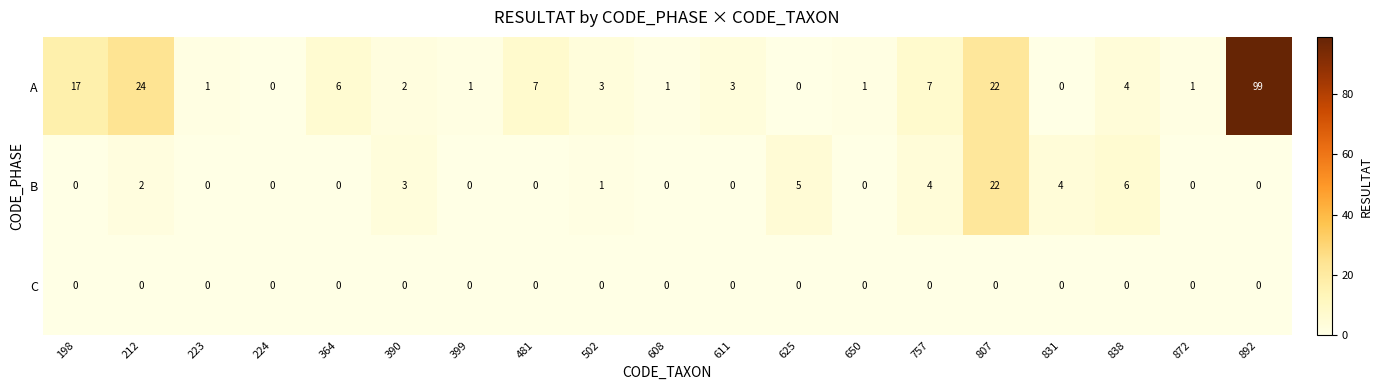

How many distinct data groups are displayed?

3